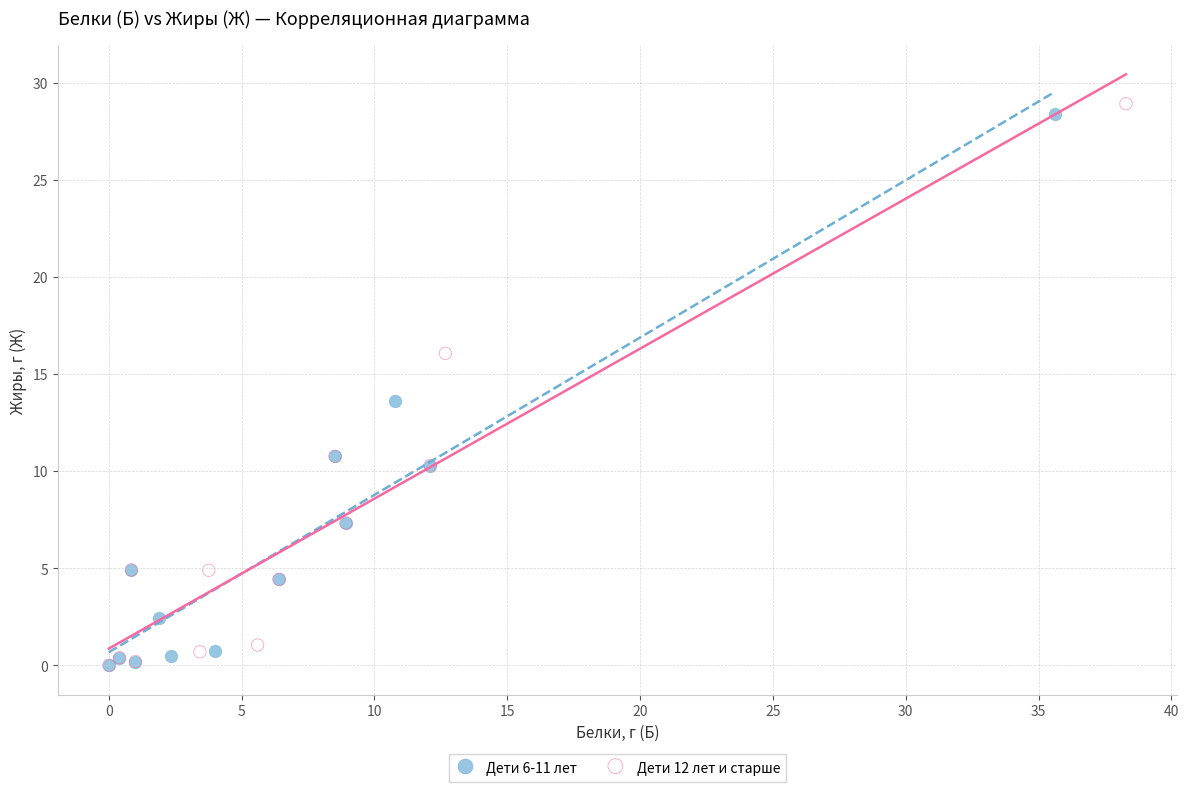

Which series has the widest spread of Y values?

Дети 12 лет и старше